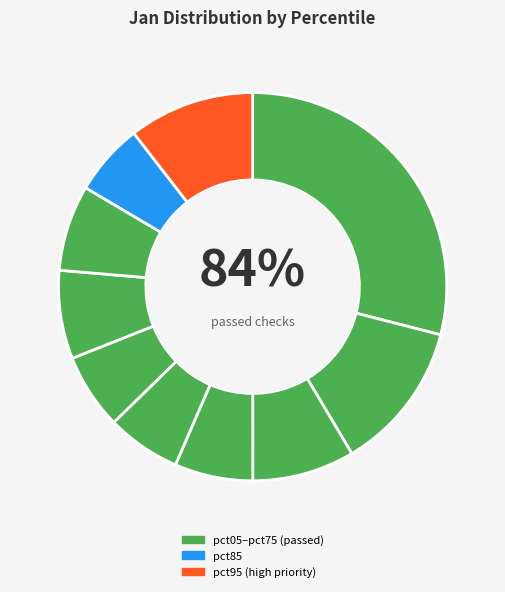

How many segments does this pie chart have?

10